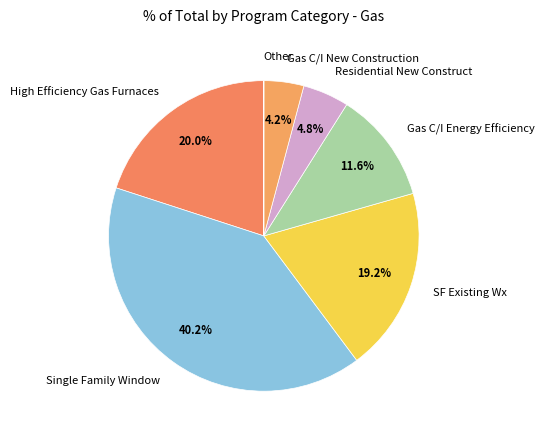

True or false: Gas C/I New Construction accounts for 4% of the total.

True